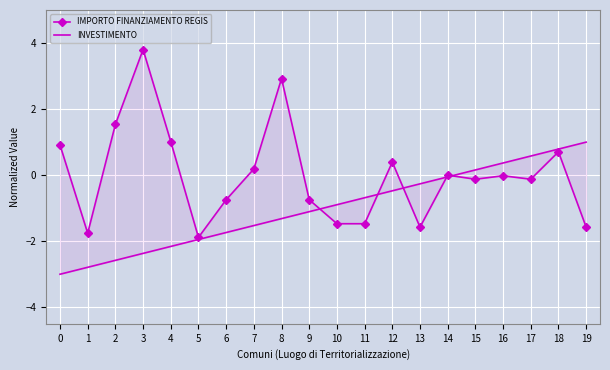

What is the maximum value for IMPORTO FINANZIAMENTO REGIS?

3.8